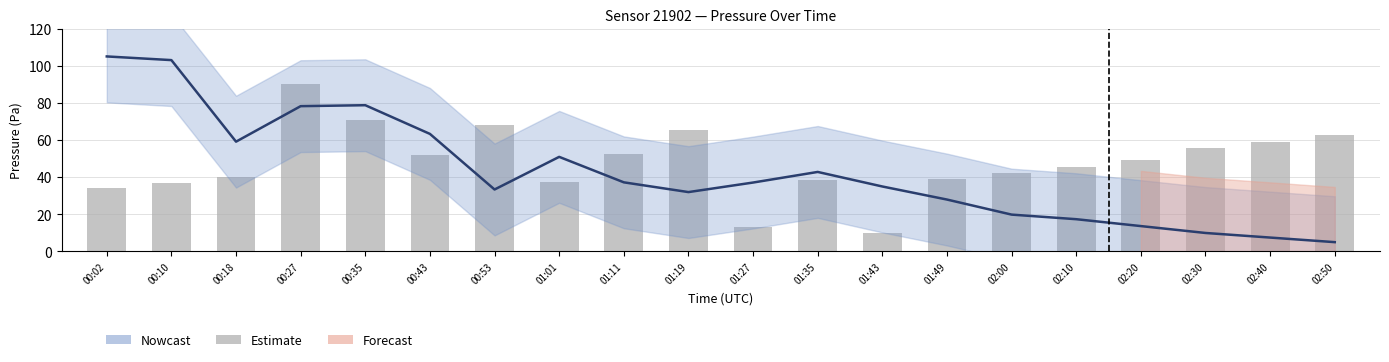

Reading left to right, what are all the values shown in this chart?

00:02=34.2	00:10=36.9	00:18=40.3	00:27=90.0	00:35=70.5	00:43=51.7	00:53=67.8	01:01=37.6	01:11=52.4	01:19=65.1	01:27=13.4	01:35=38.2	01:43=10.0	01:49=38.9	02:00=42.3	02:10=45.6	02:20=49.0	02:30=55.7	02:40=59.1	02:50=62.4